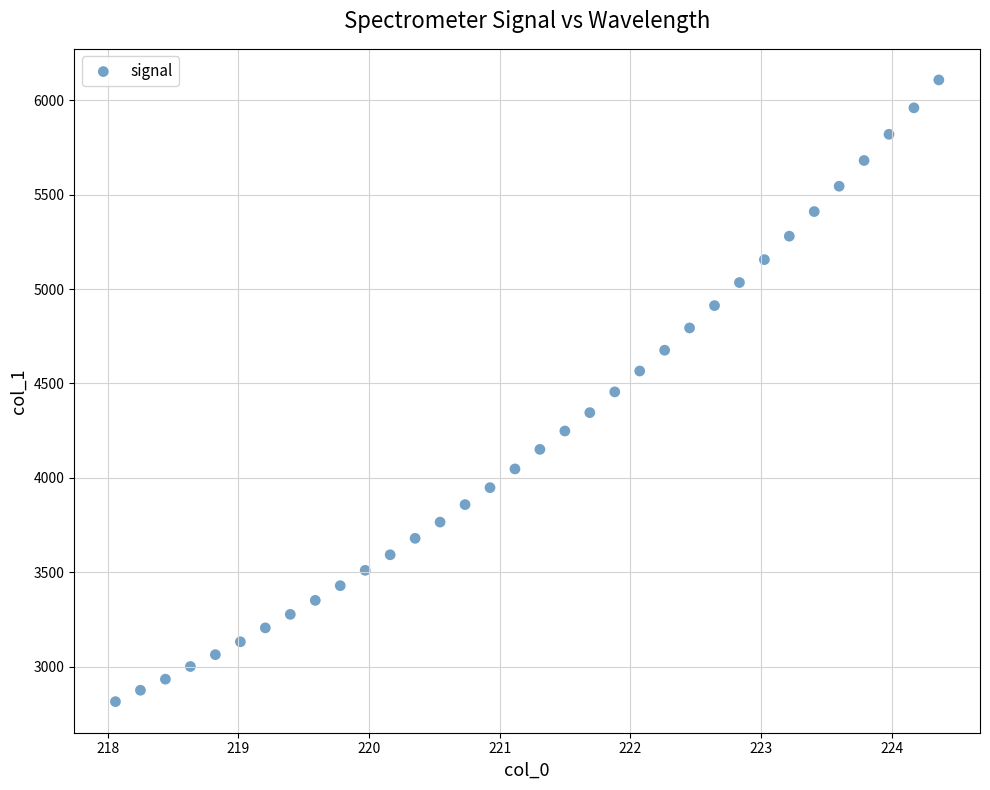

What is the range of Y values (max minus min)?

3293.5